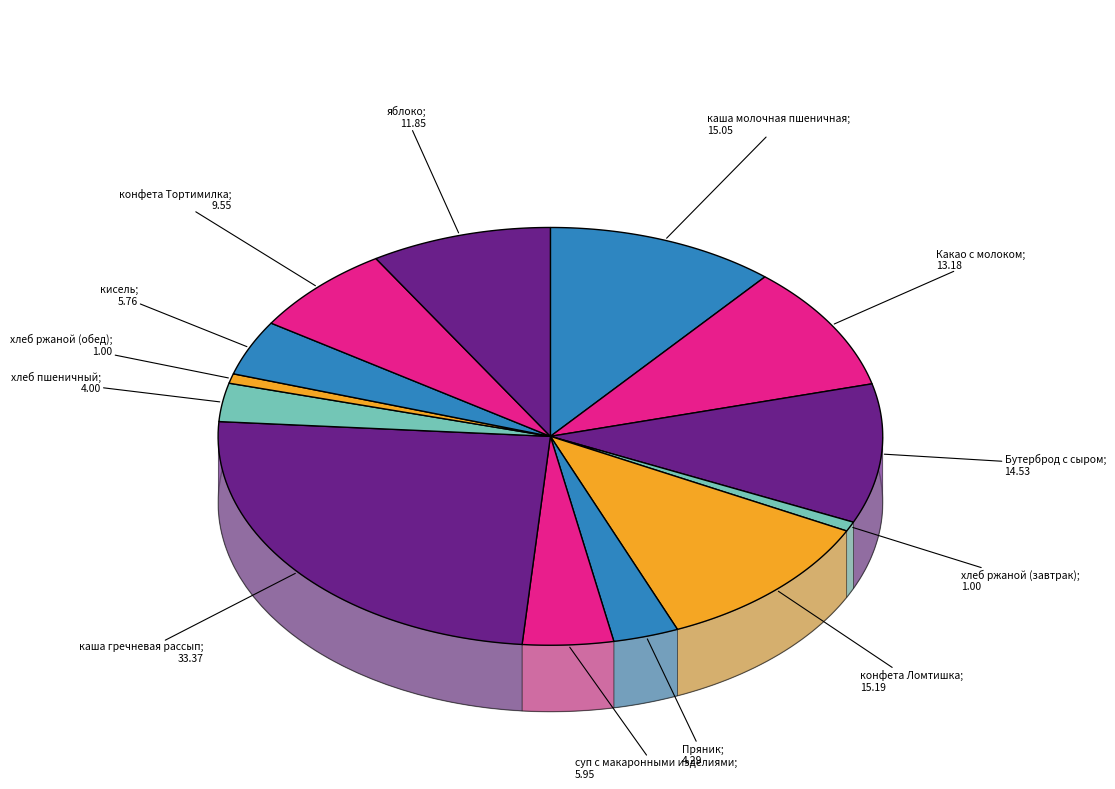

To the nearest percent, what portion does кисель represent?

4%